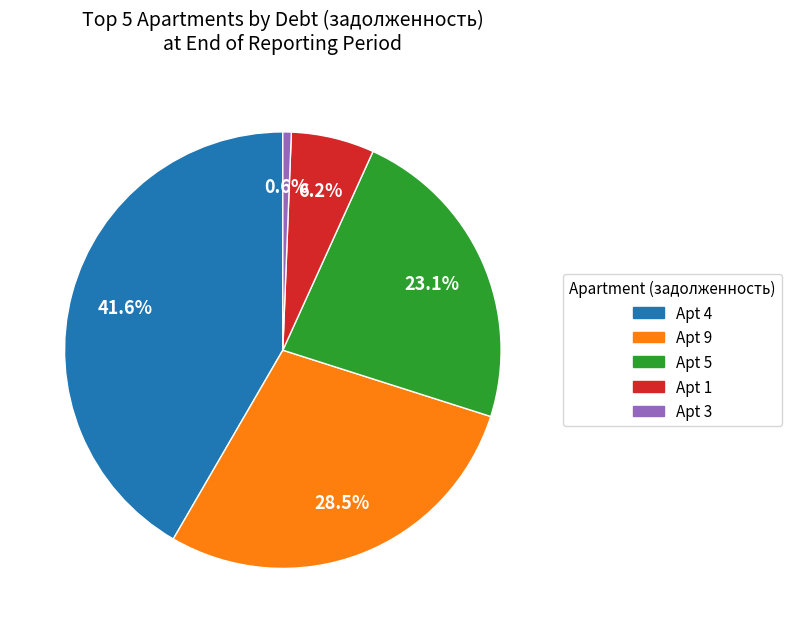

Does any single category account for the majority?

No